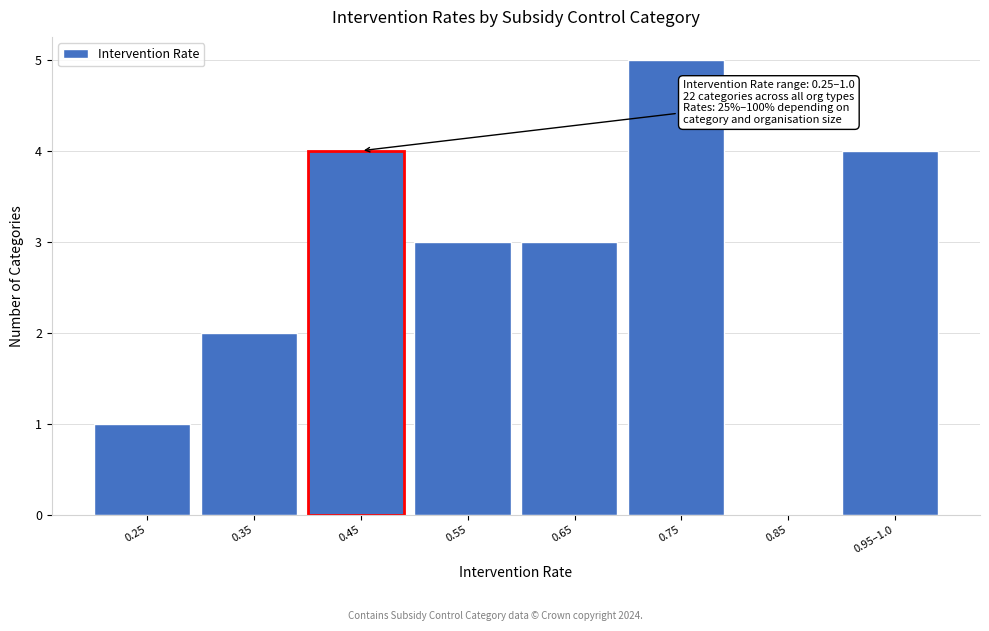

Reading left to right, what are all the values shown in this chart?

0.25=1	0.35=2	0.45=4	0.55=3	0.65=3	0.75=5	0.85=0	0.95–1.0=4